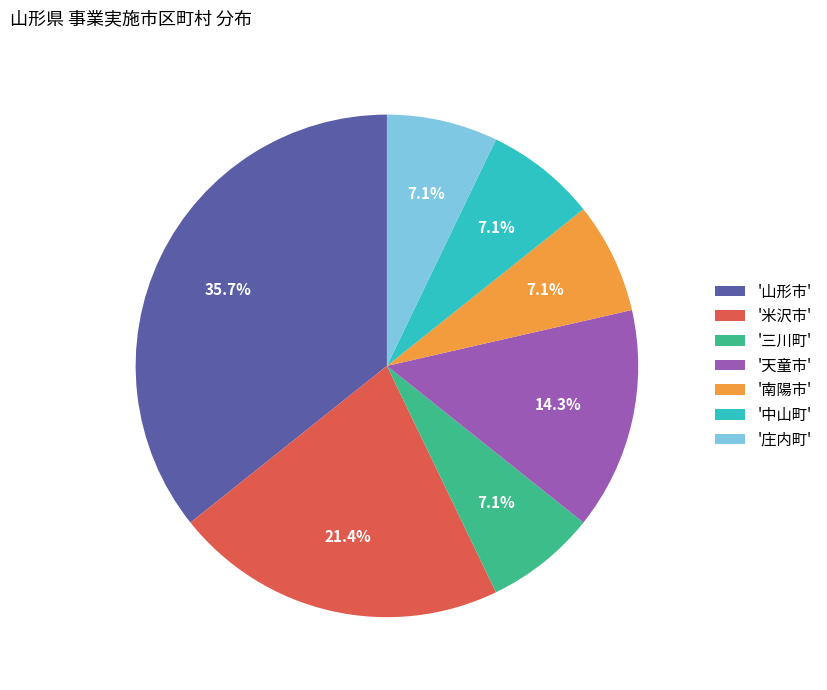

What is the total percentage of '山形市' and '南陽市'?

42.9%